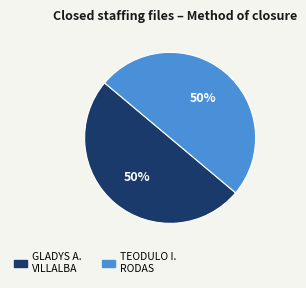

To the nearest percent, what is the average slice percentage?

50%